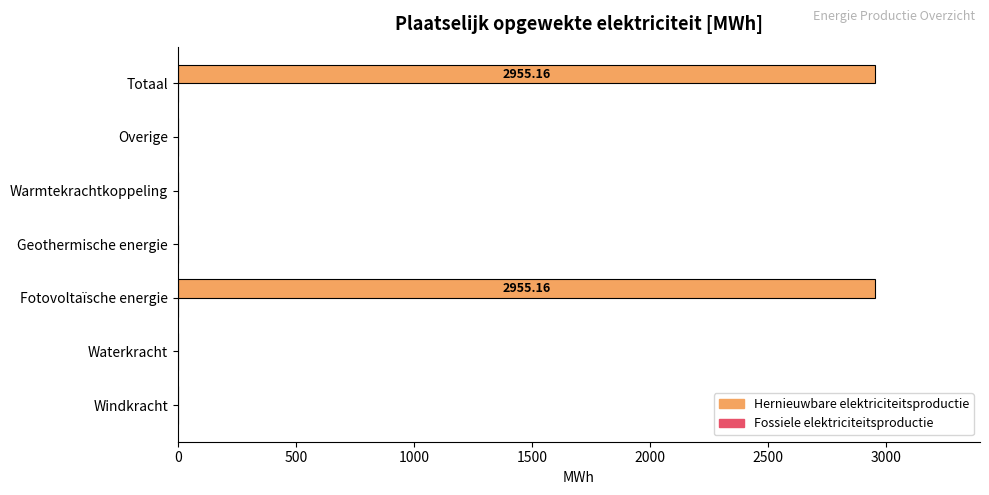

What is the sum of all values?

5910.3